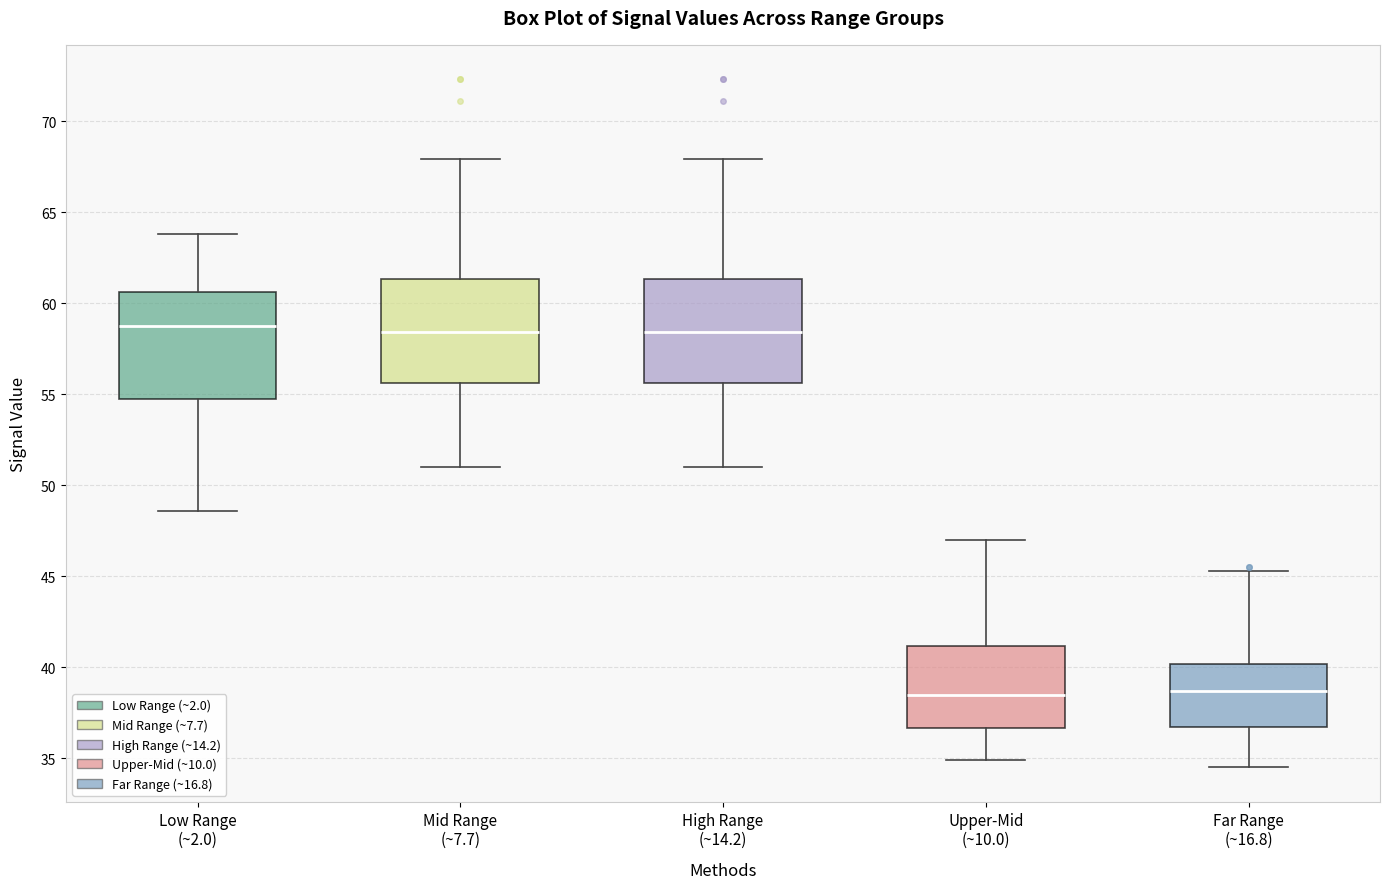

Reading left to right, transcribe this box plot: for each box, give where its median line is, the range the box spans, and where its two whiskers end, as read against the y-axis. The values are not printed on the chart, so give them approximately, as read against the axis.

Low Range (~2.0): median 59.0, box 54.5 to 60.5, whiskers 48.5 to 64.0
Mid Range (~7.7): median 58.5, box 55.5 to 61.5, whiskers 51.0 to 68.0
High Range (~14.2): median 58.5, box 55.5 to 61.5, whiskers 51.0 to 68.0
Upper-Mid (~10.0): median 38.5, box 36.5 to 41.0, whiskers 35.0 to 47.0
Far Range (~16.8): median 38.5, box 36.5 to 40.0, whiskers 34.5 to 45.5